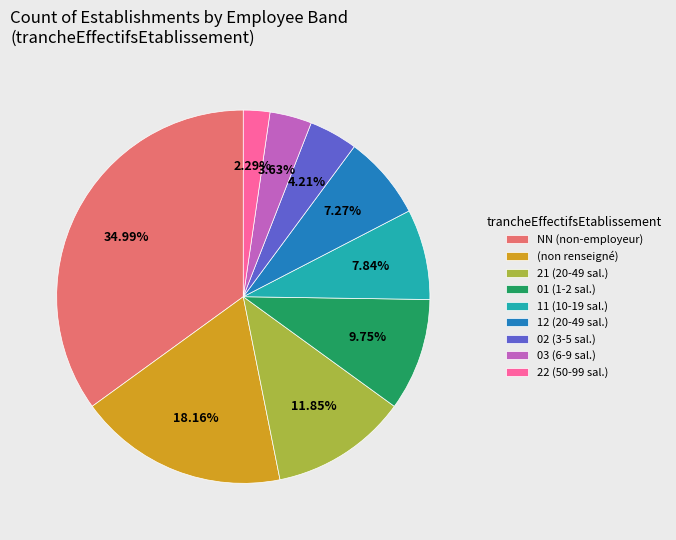

Between 12 (20-49 sal.) and (non renseigné), which is larger?

(non renseigné)